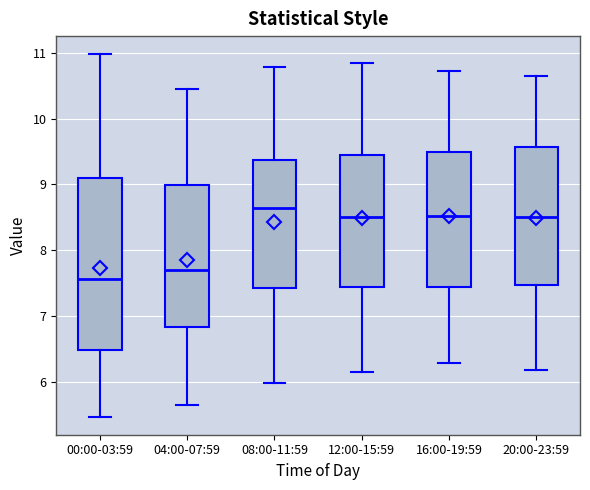

Where does the median line of the box for 08:00-11:59 sit on the y-axis? The values are not printed on the chart, so give them approximately, as read against the axis.

8.6